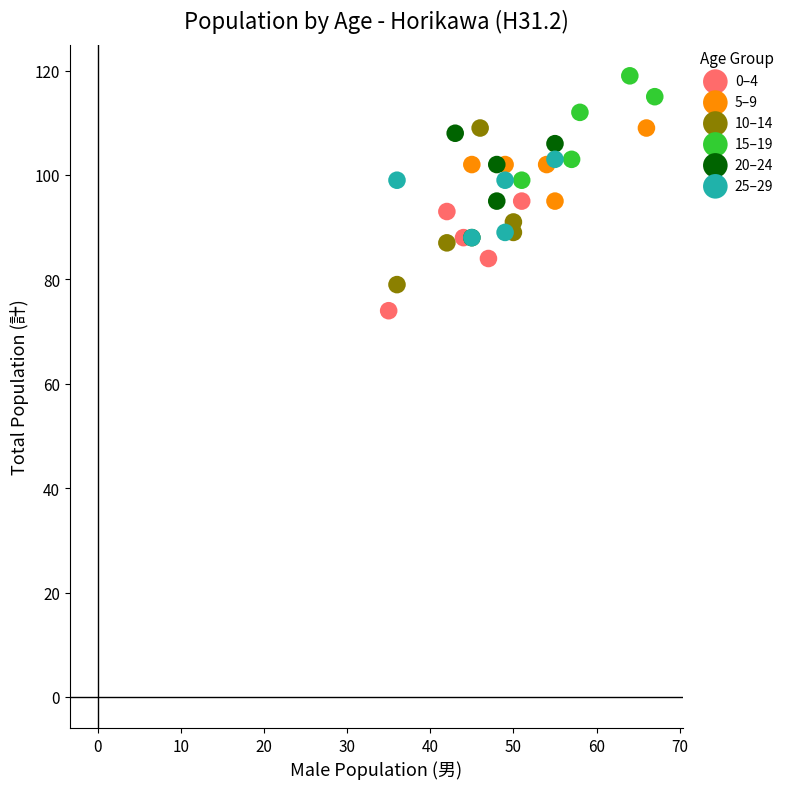

Which series contains the highest Y value?

15–19